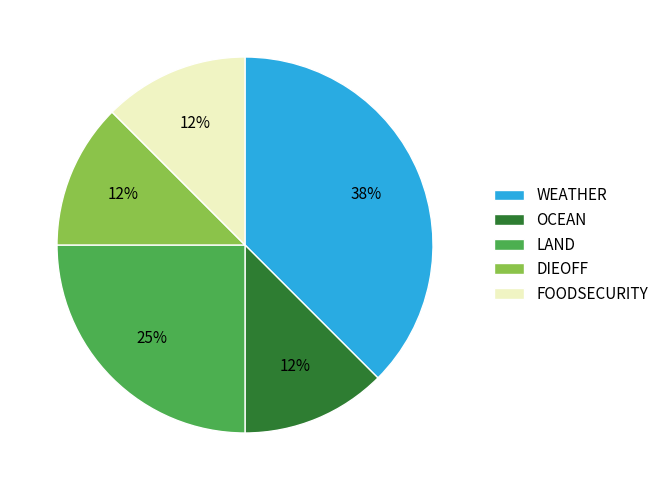

Which category has the biggest portion of the pie?

WEATHER